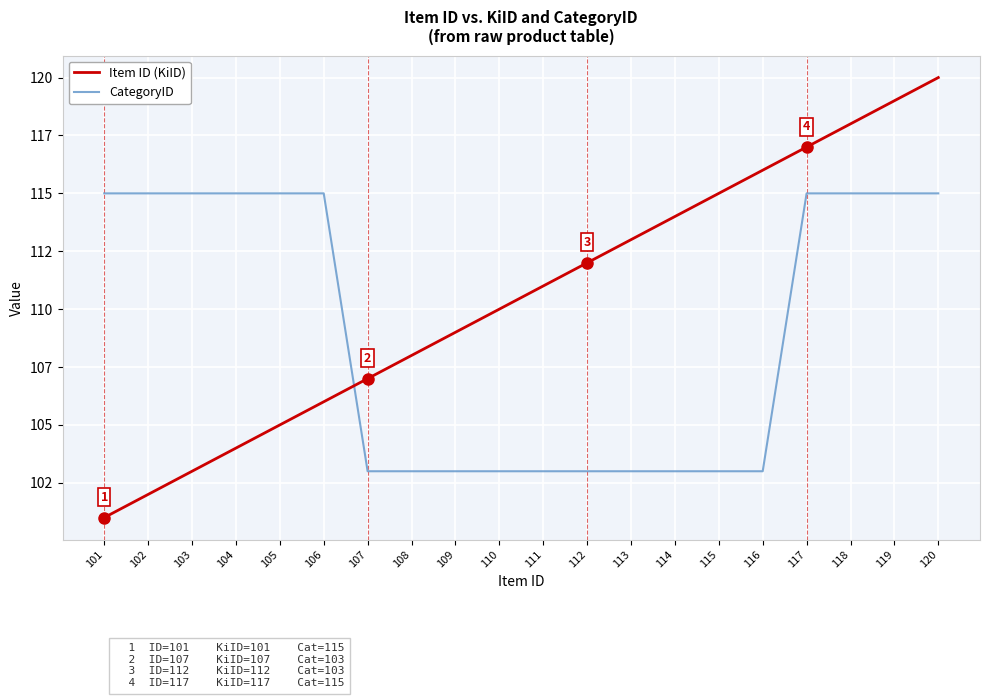

Where does the Item ID (KiID) series first go above 111?

112